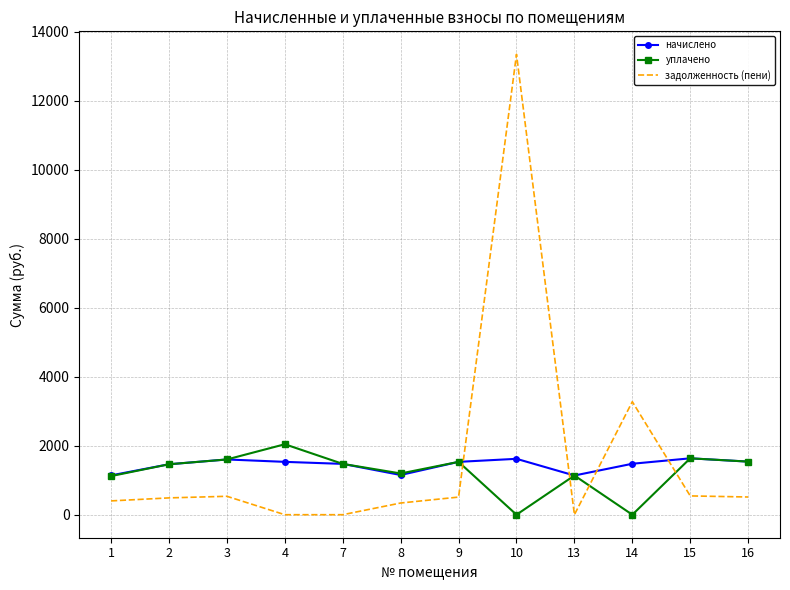

True or false: задолженность (пени) has a value of 510.8 at 9.

True